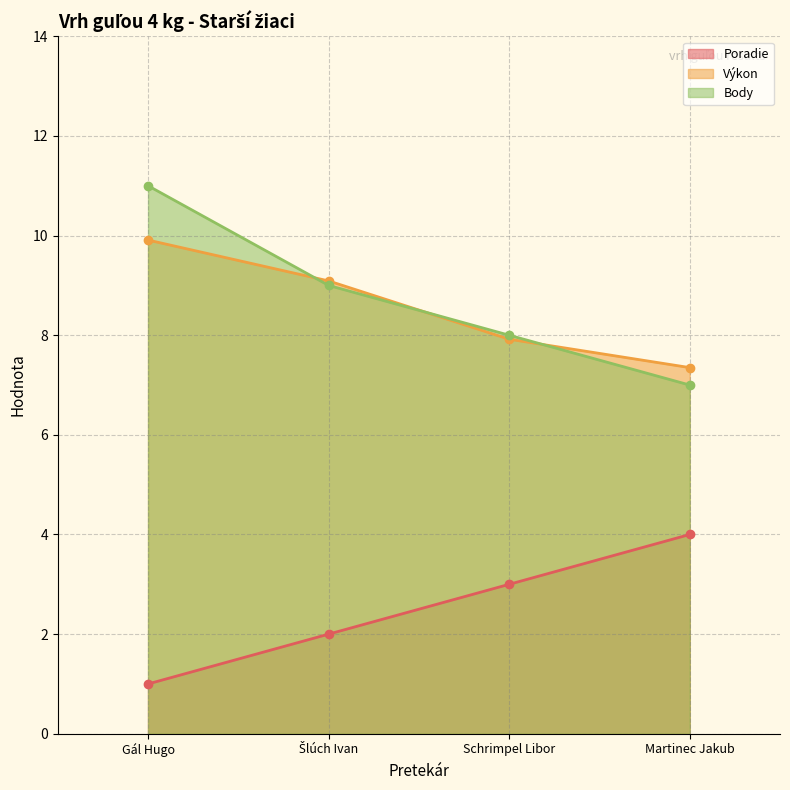

What is the smallest value displayed?

1.0